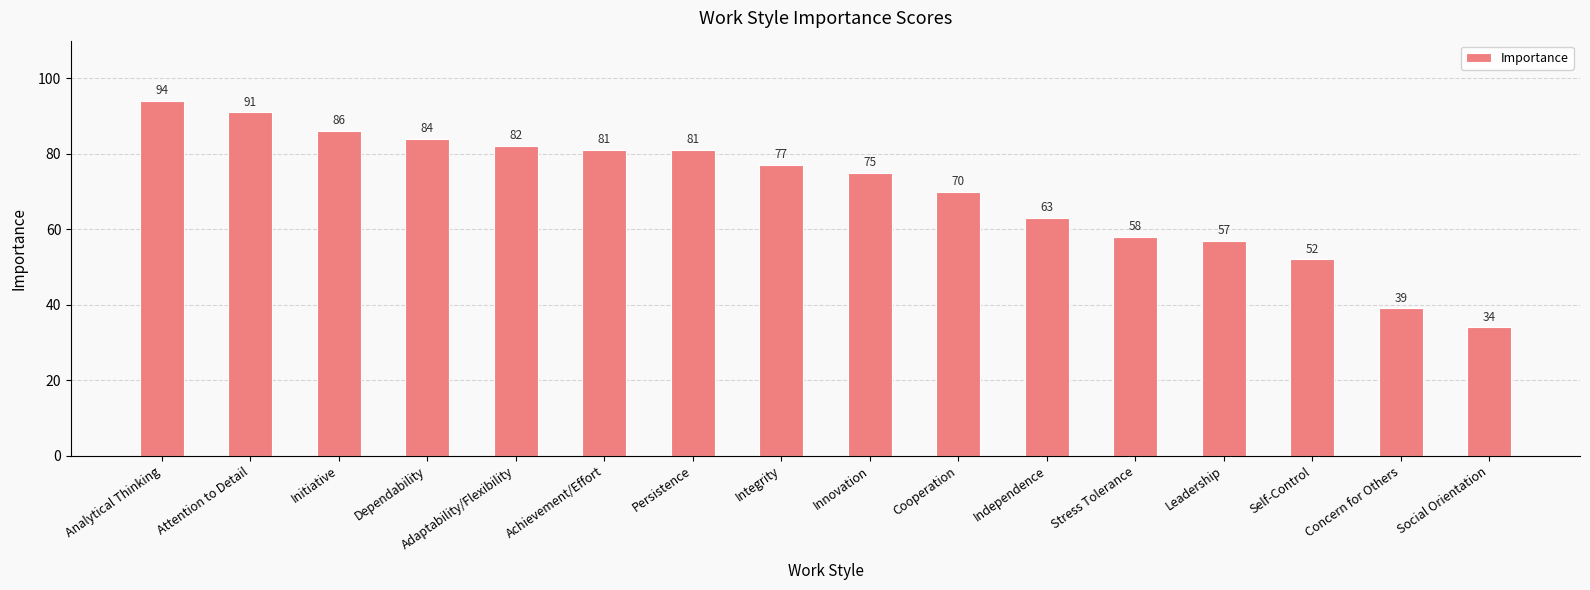

Read the value at Concern for Others.

39